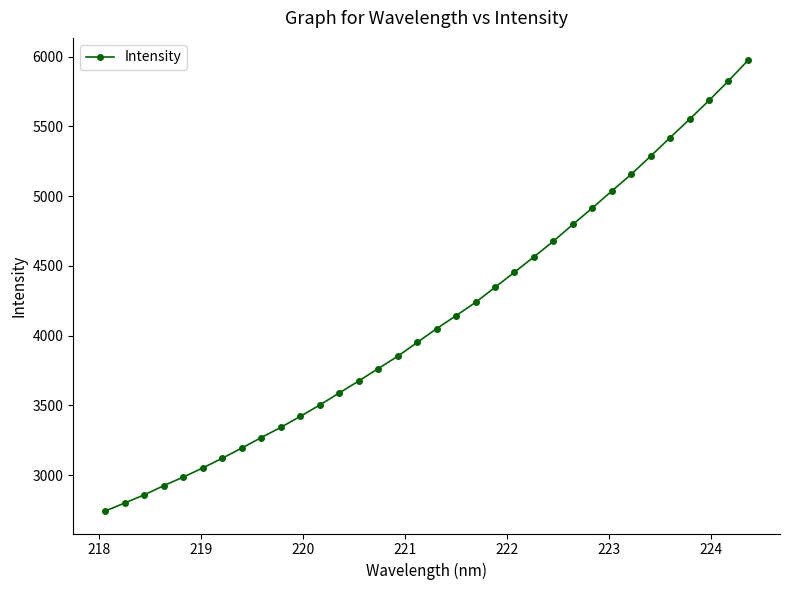

What is the maximum value shown in the chart?

5972.0